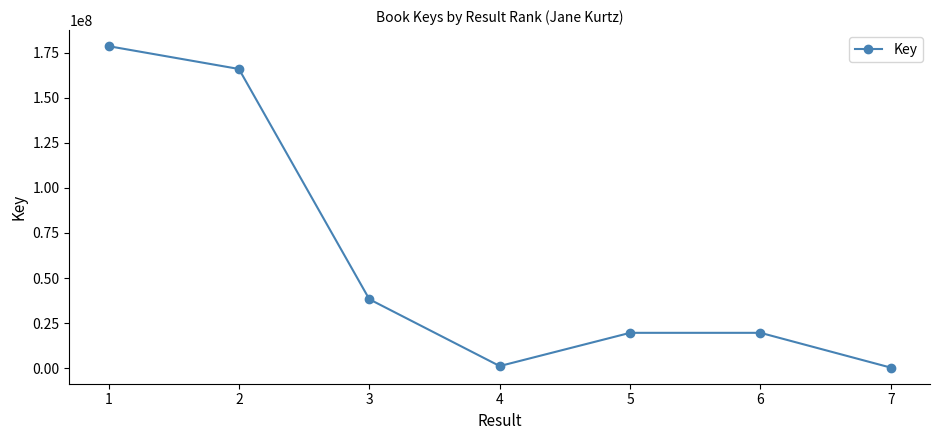

What is the change in value from 1 to 4?

-177312588